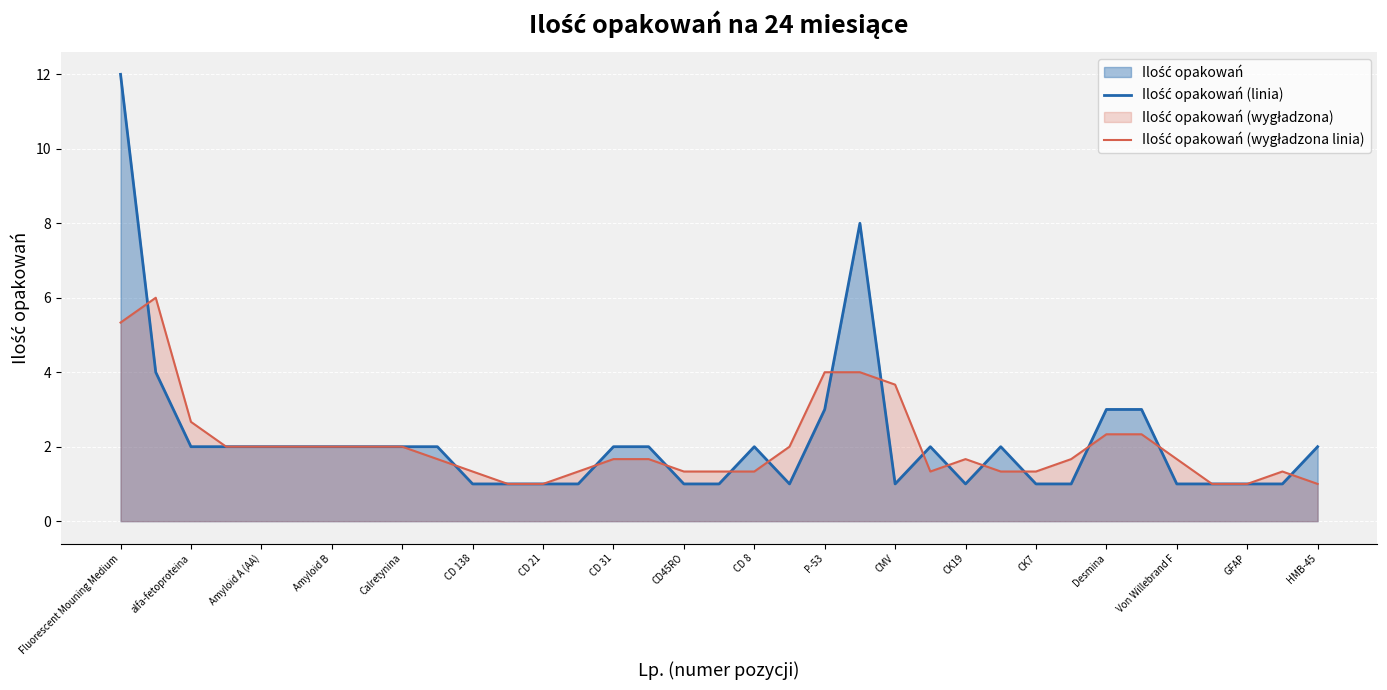

How many lines are shown in the chart?

2